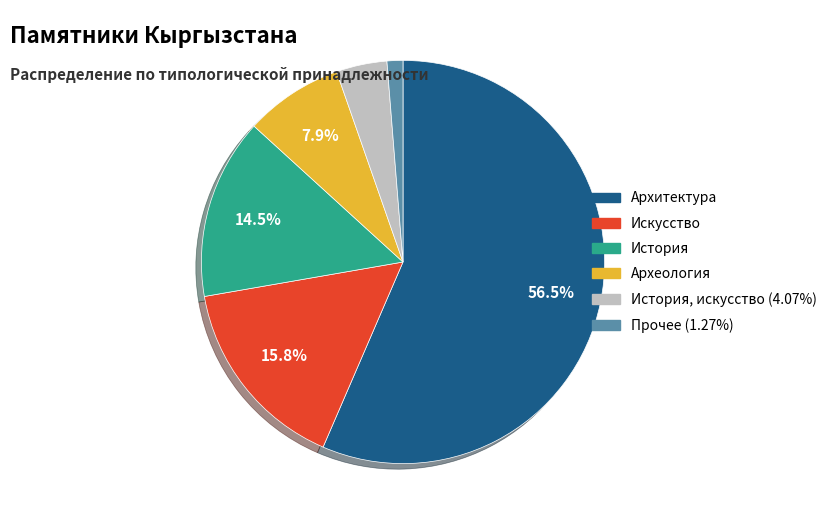

Does any single category account for the majority?

Yes